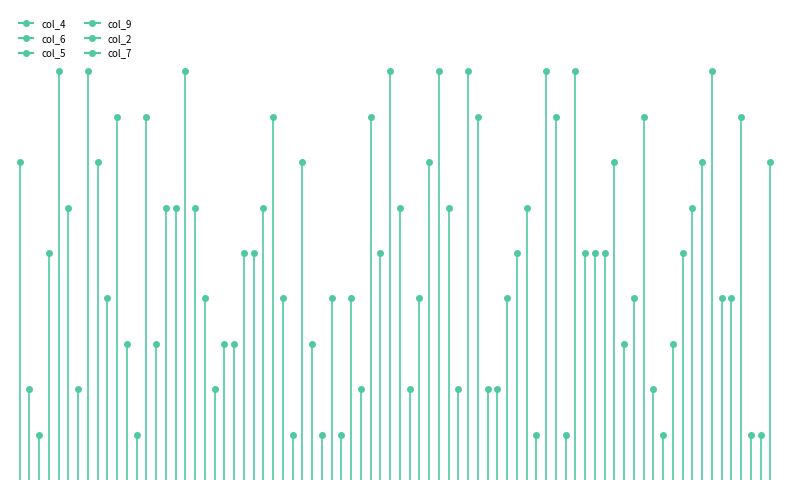

Which series has the largest total across all categories?

col_2